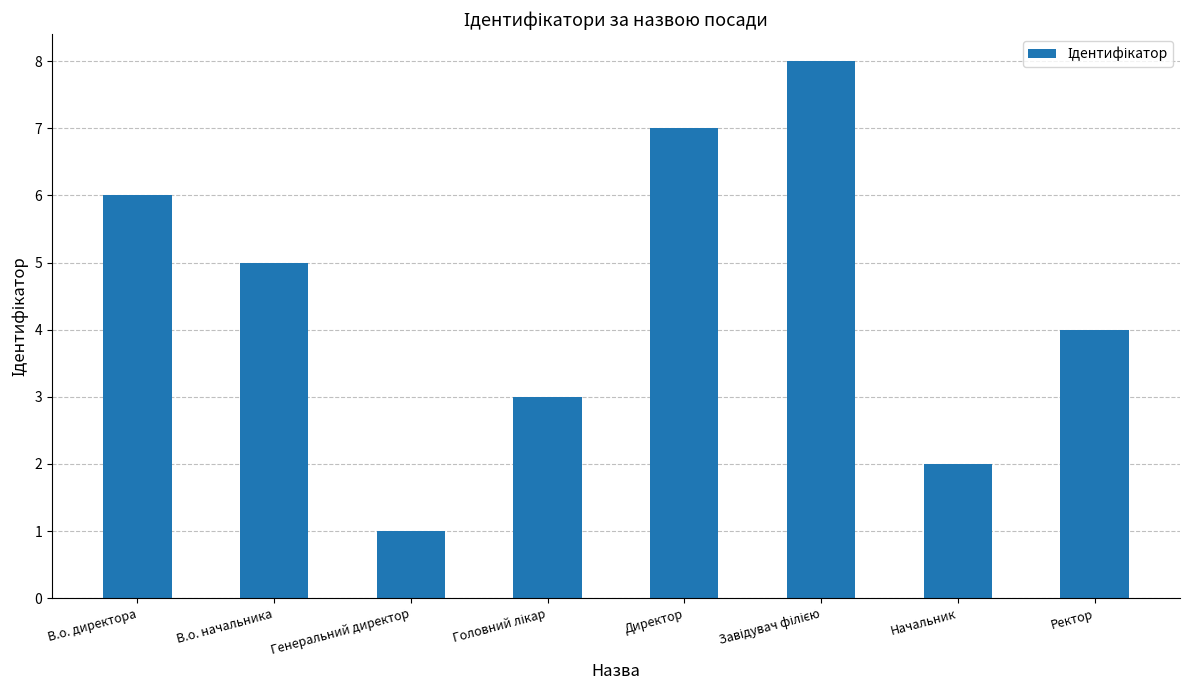

What is the value of the 5th bar from the left?

7